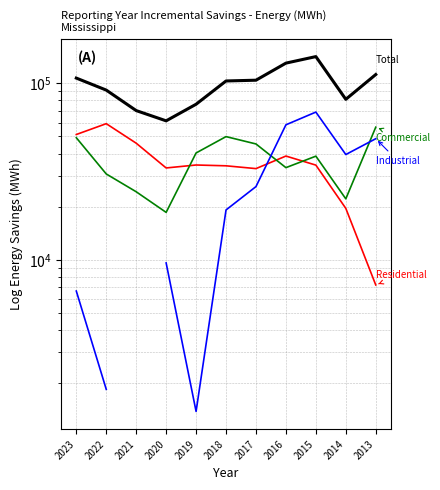

List the series in order of their peak value, highest first.

Total, Industrial, Residential, Commercial